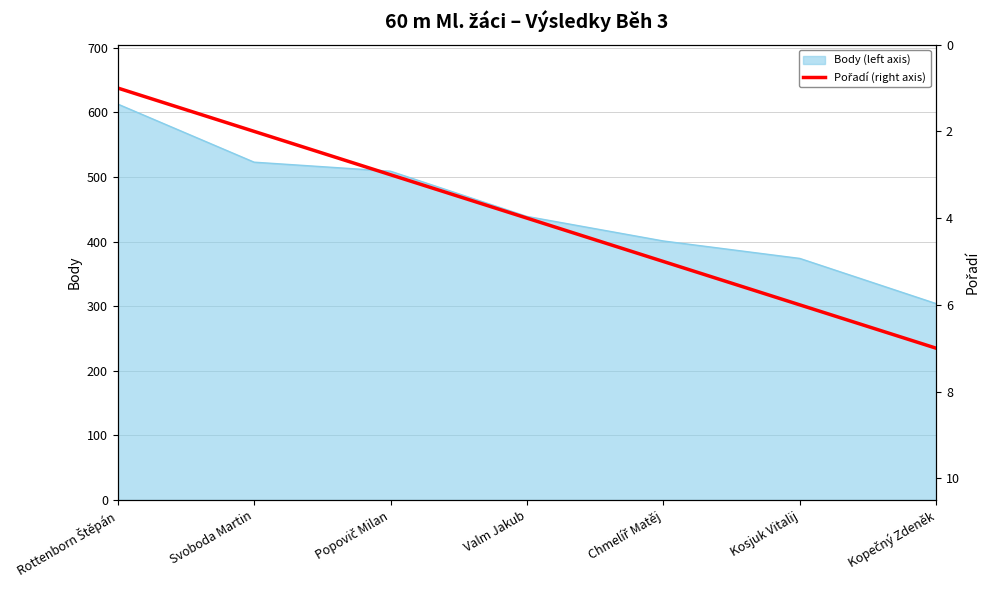

Is it true that Body (left axis) equals 103 at Valm Jakub?

False